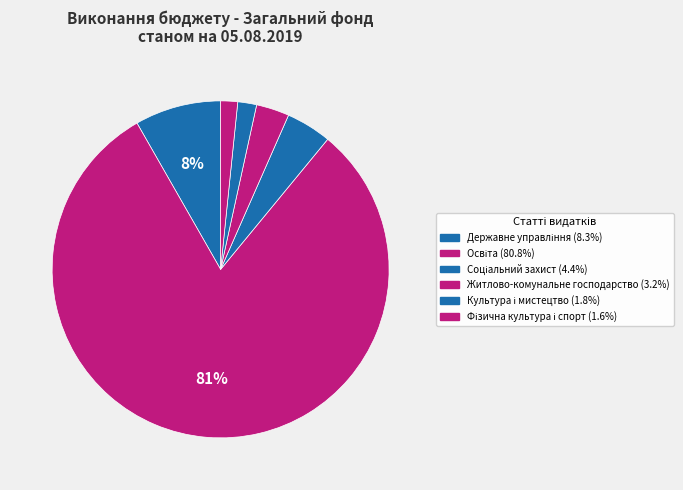

Is there a majority slice in this chart?

Yes